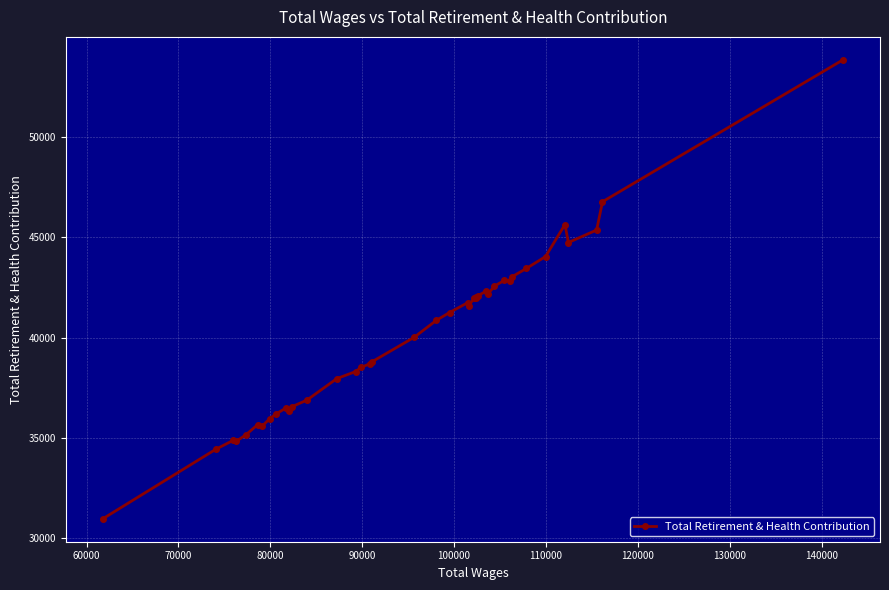

Count the number of data series in this chart.

1